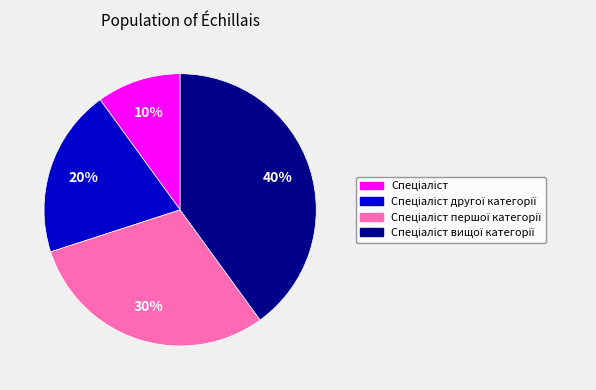

To the nearest percent, what is the difference between the largest and smallest slice percentages?

30%